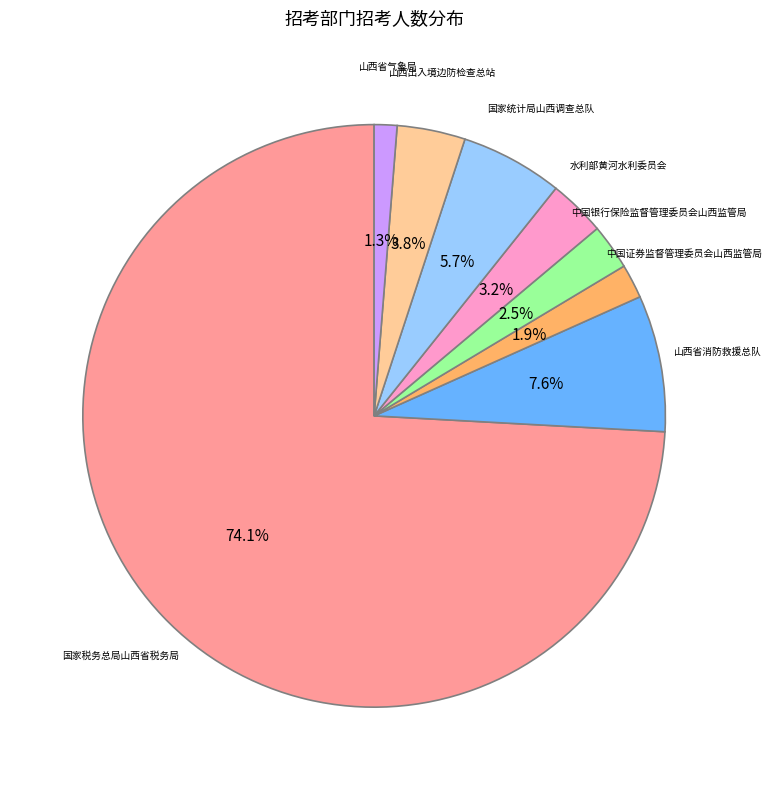

Is the sum of 山西省消防救援总队 and 国家统计局山西调查总队 greater than half?

No